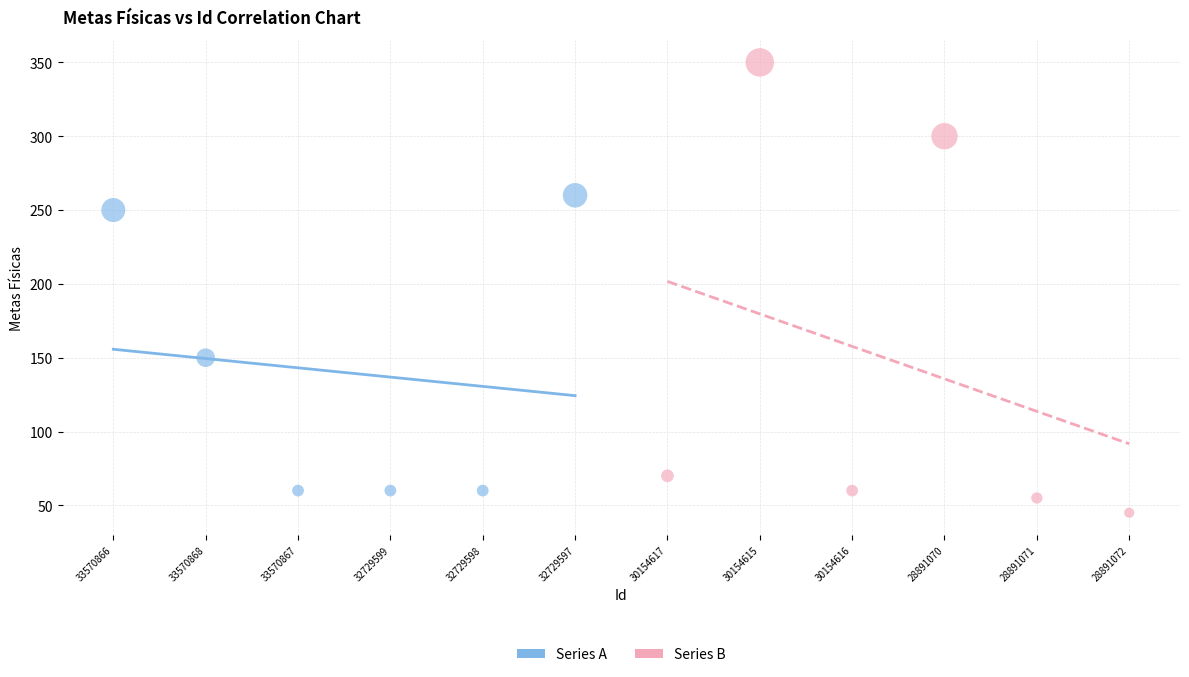

Which series contains the highest Y value?

Series B